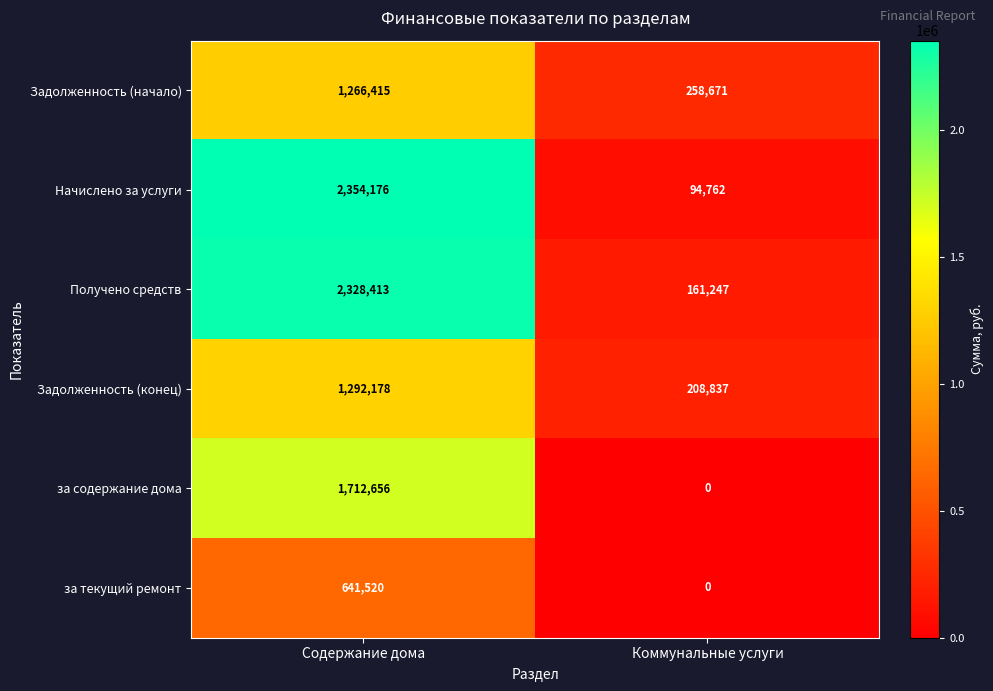

Reading left to right, transcribe all the data shown in this chart.

Задолженность (начало): Содержание дома=1266415	Коммунальные услуги=258671
Начислено за услуги: Содержание дома=2354176	Коммунальные услуги=94762
Получено средств: Содержание дома=2328413	Коммунальные услуги=161247
Задолженность (конец): Содержание дома=1292178	Коммунальные услуги=208837
за содержание дома: Содержание дома=1712656	Коммунальные услуги=0
за текущий ремонт: Содержание дома=641520	Коммунальные услуги=0